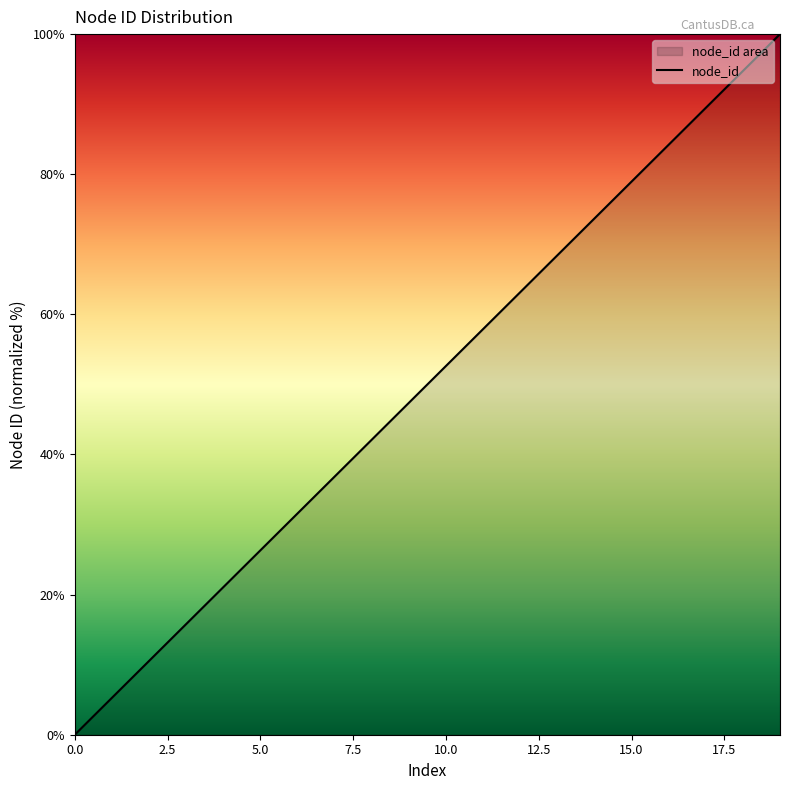

What is the greatest value displayed?

100.0